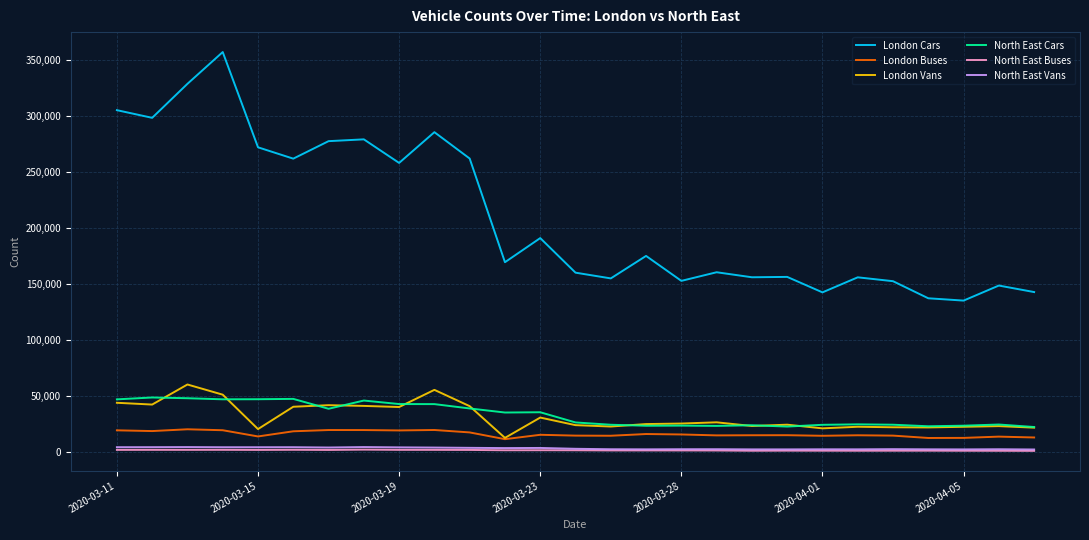

Which series has the largest total across all categories?

London Cars